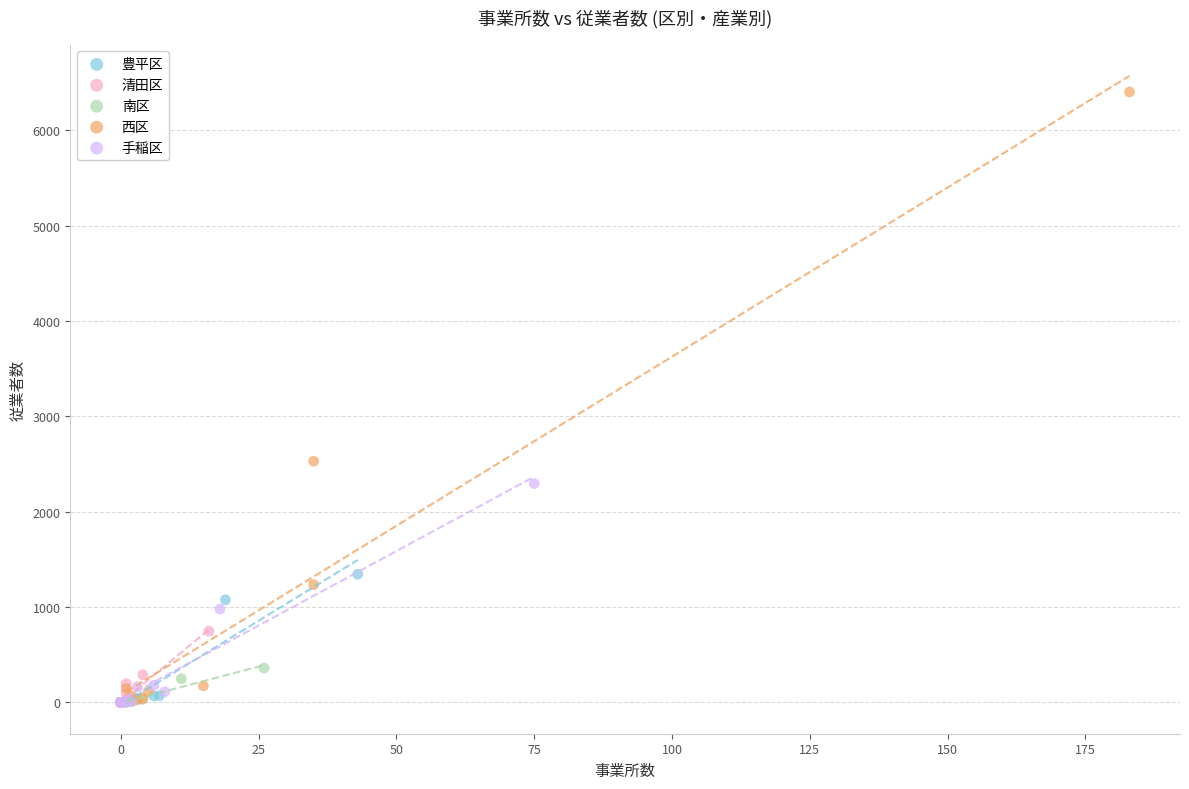

Which series has the widest spread of Y values?

西区